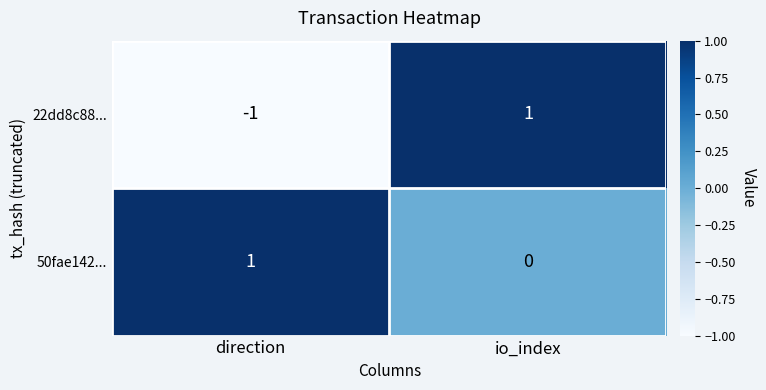

Which category has the highest value in the 22dd8c88... series?

io_index